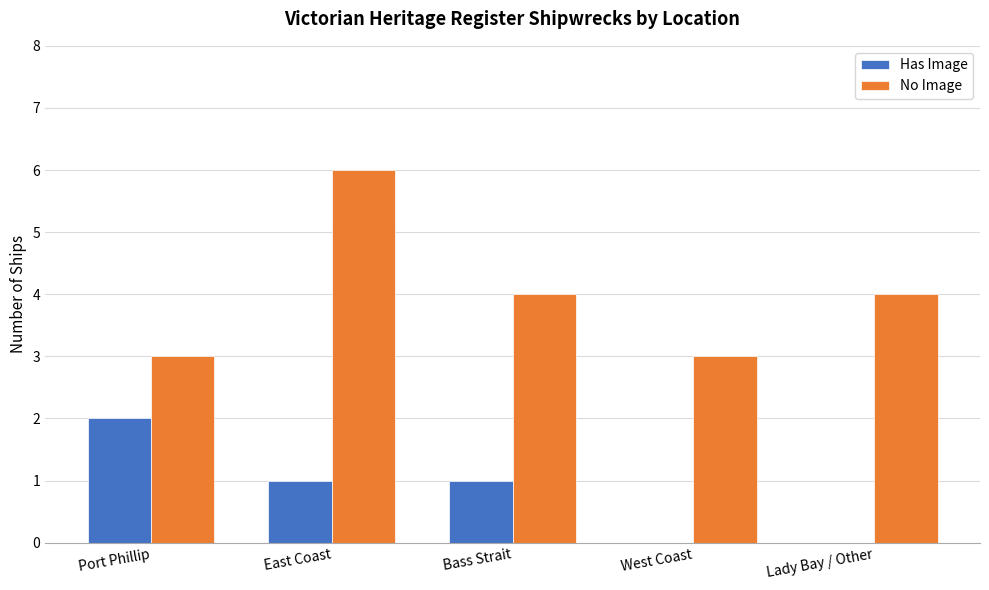

The No Image series shows 3 at Port Phillip. True or false?

True